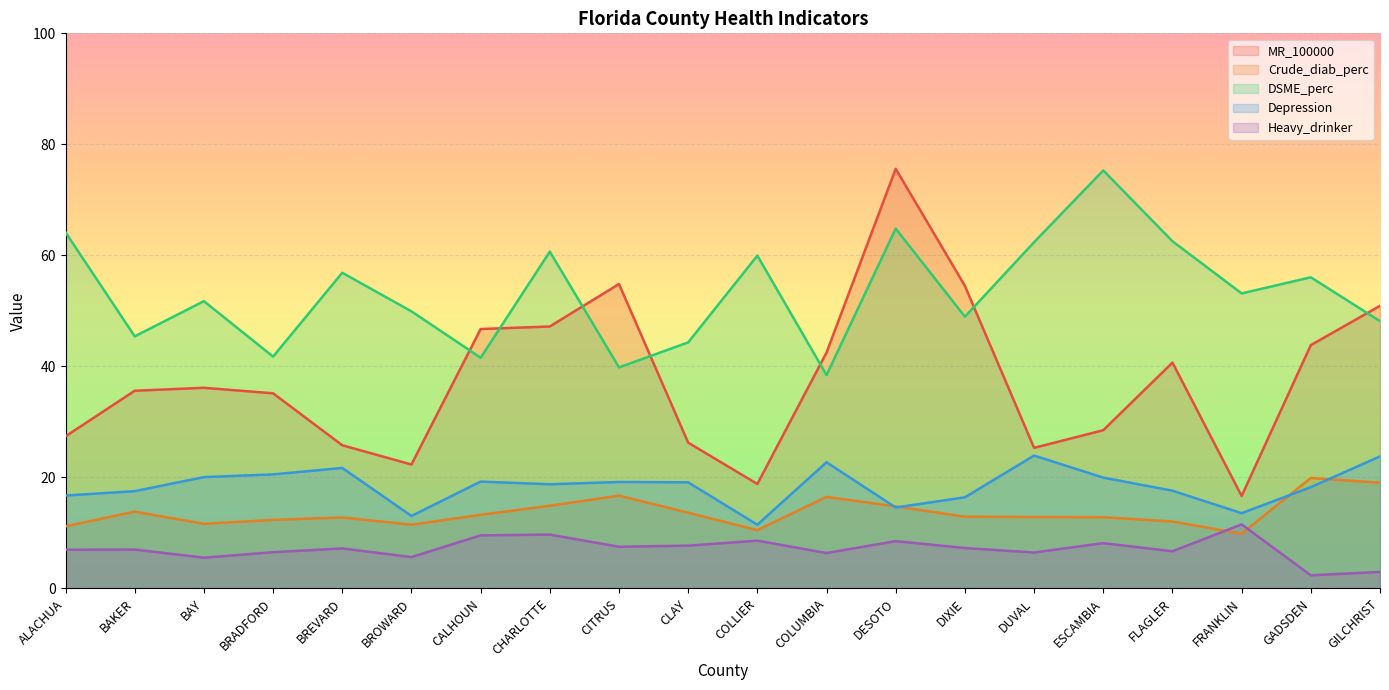

What is the sum of all Depression values?

367.9